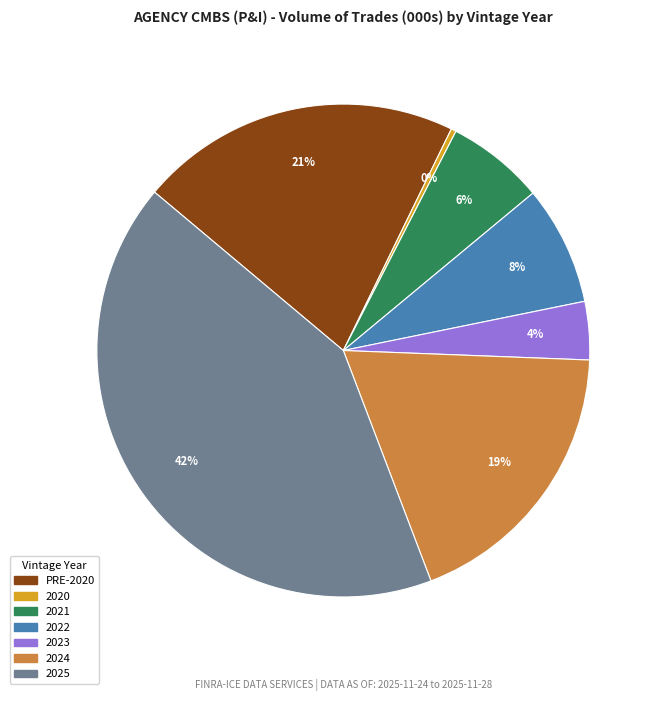

To the nearest percent, what is the difference between the largest and smallest slice percentages?

42%